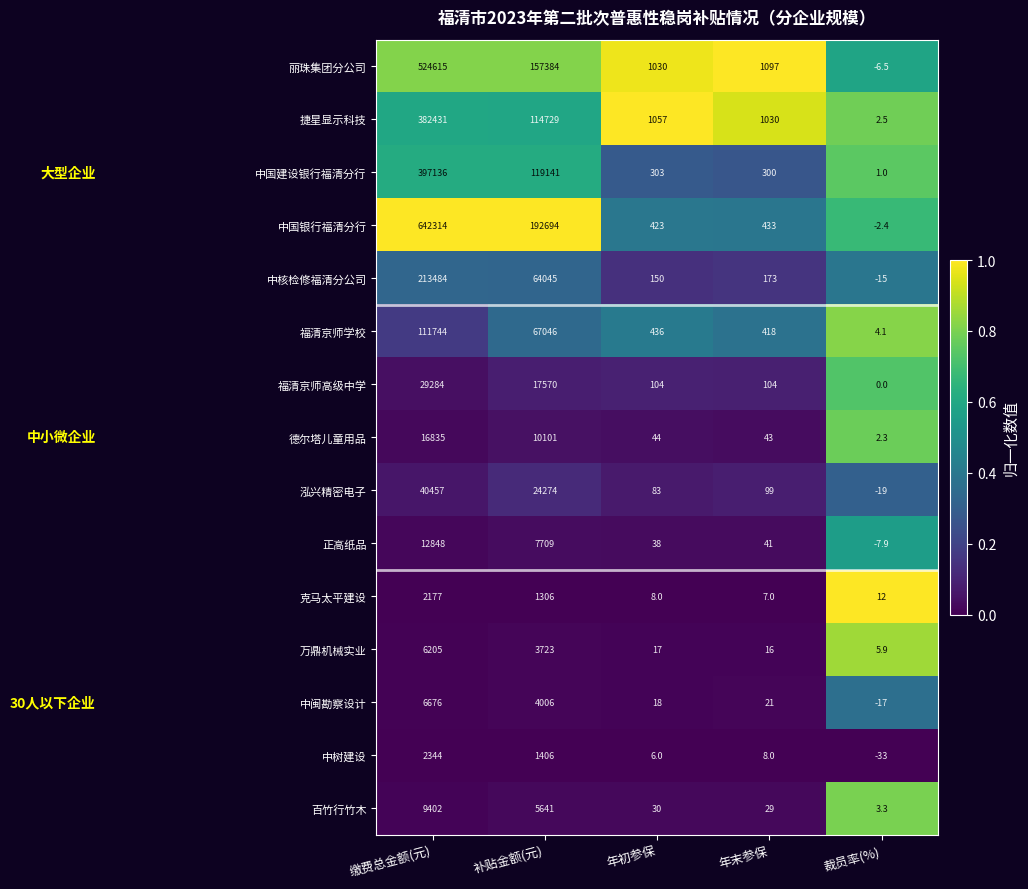

At which category is the sum across all series the highest?

缴费总金额(元)